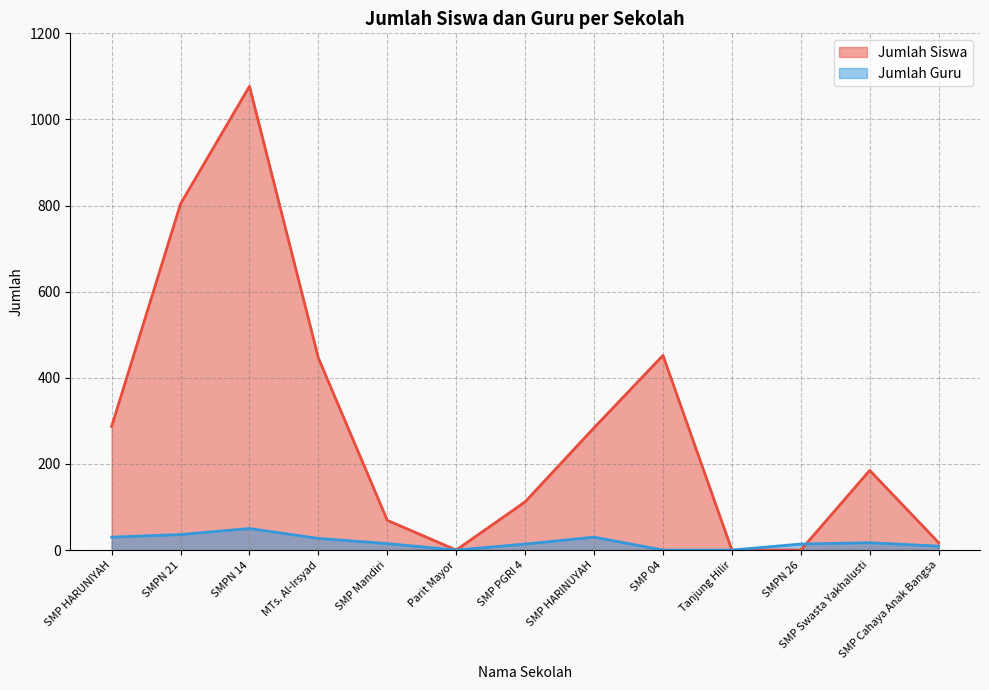

What is the average value of the Jumlah Guru series?

19